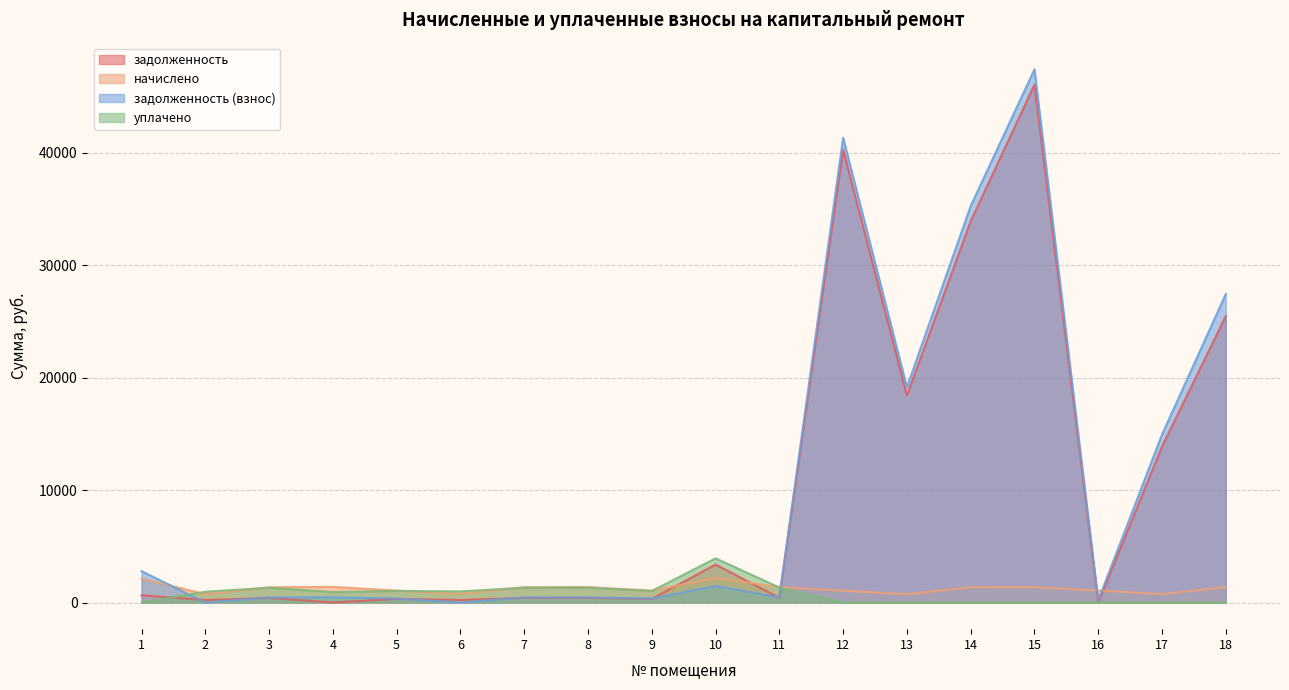

Rank the series by their maximum value, from highest to lowest.

задолженность (взнос), задолженность, уплачено, начислено